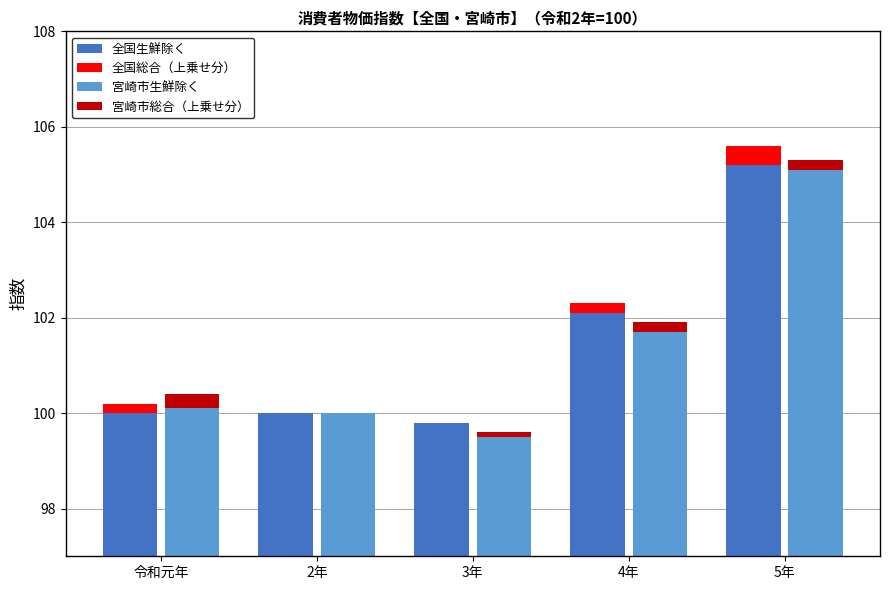

Count the 全国総合（上乗せ分） values in the range 0 to 1.

4